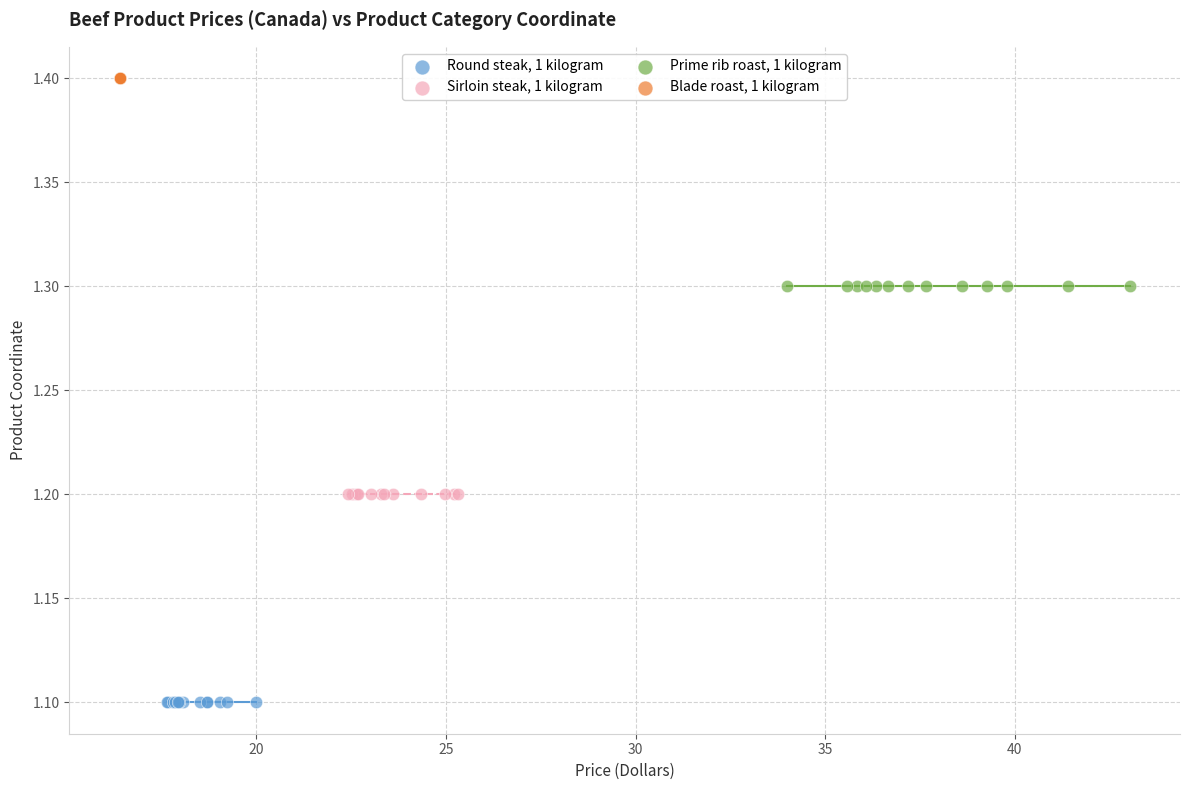

Which series contains the lowest Y value?

Round steak, 1 kilogram